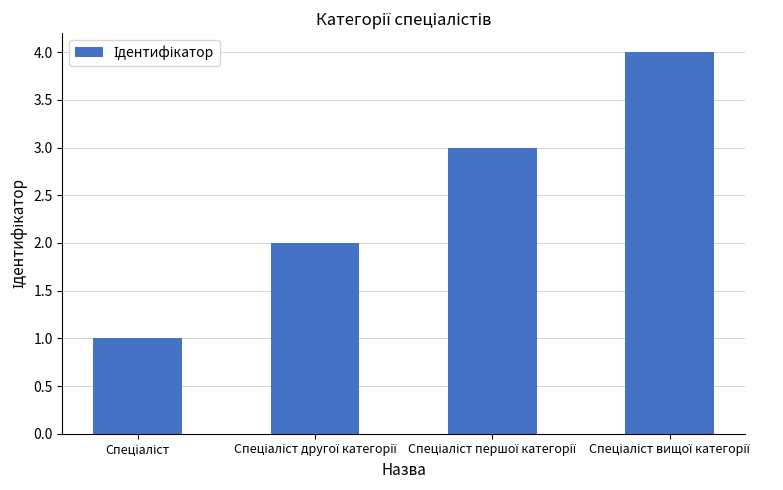

What is the maximum value shown in the chart?

4